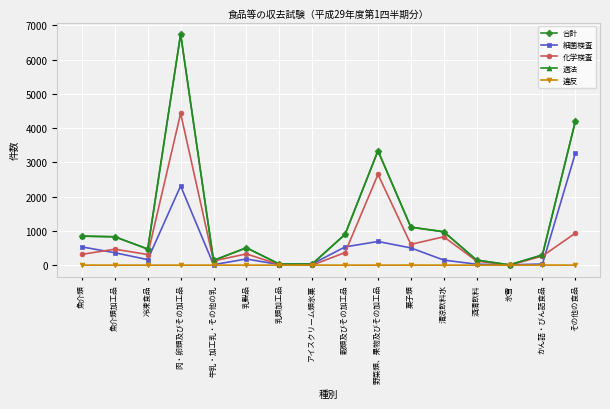

At which category is the sum across all series the highest?

肉・卵類及びその加工品